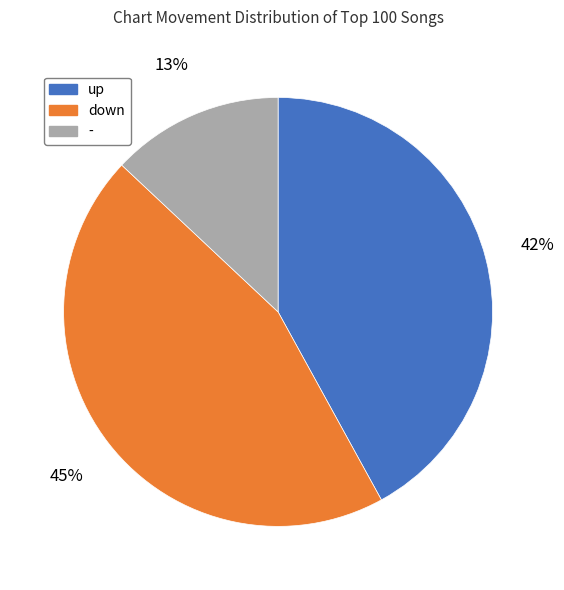

What is the ratio of the value at down to the value at -?

3.5